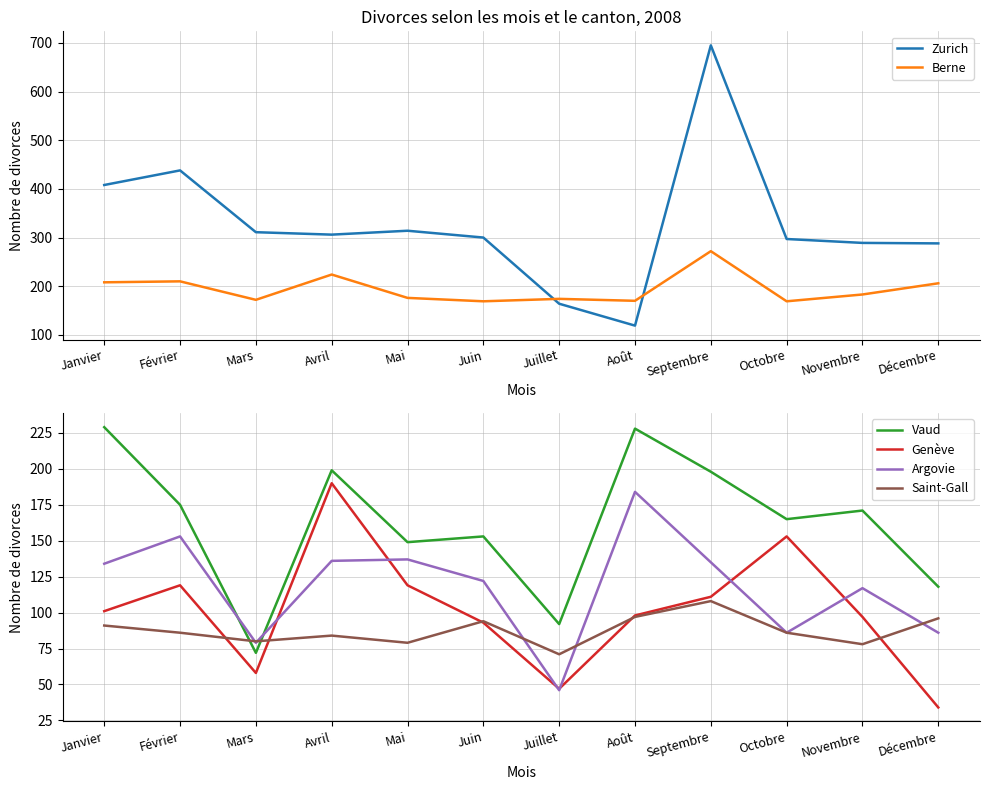

At which label is Berne closest to 220?

Avril